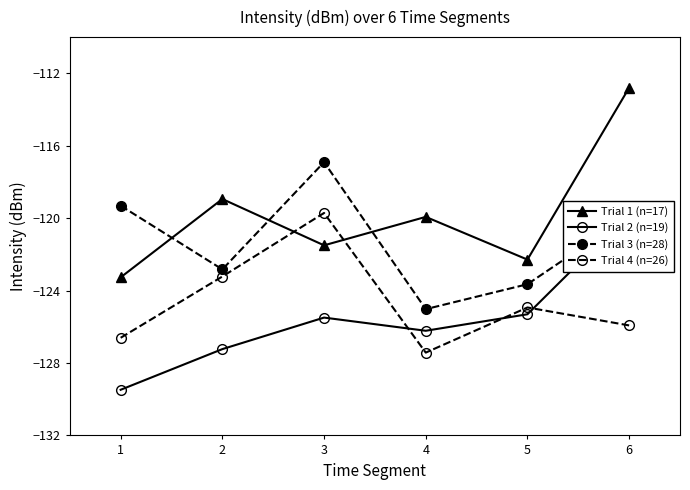

What is the greatest value displayed?

-112.8